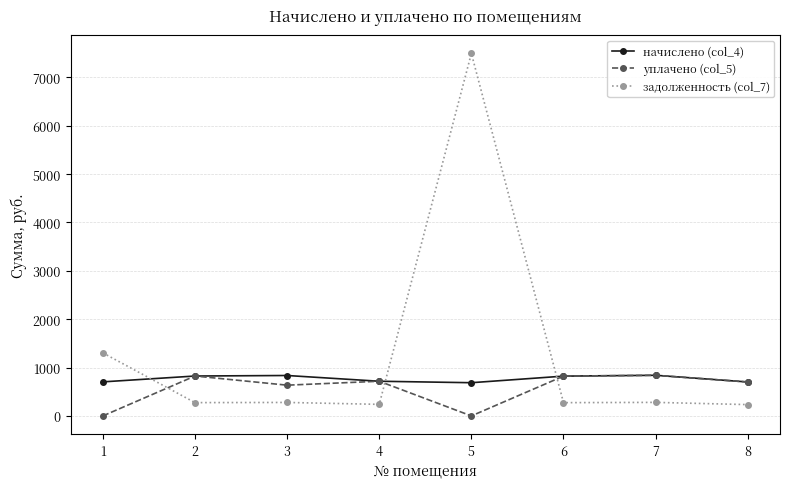

What is the value of the уплачено (col_5) point at the 7th from the left?

840.2